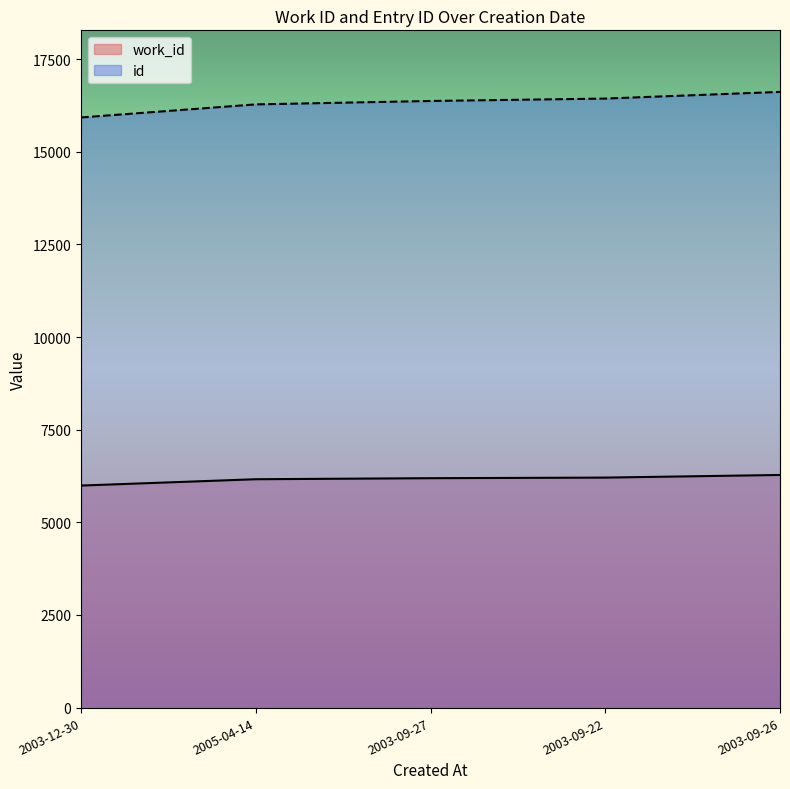

List the series in order of their overall mean, highest first.

id, work_id